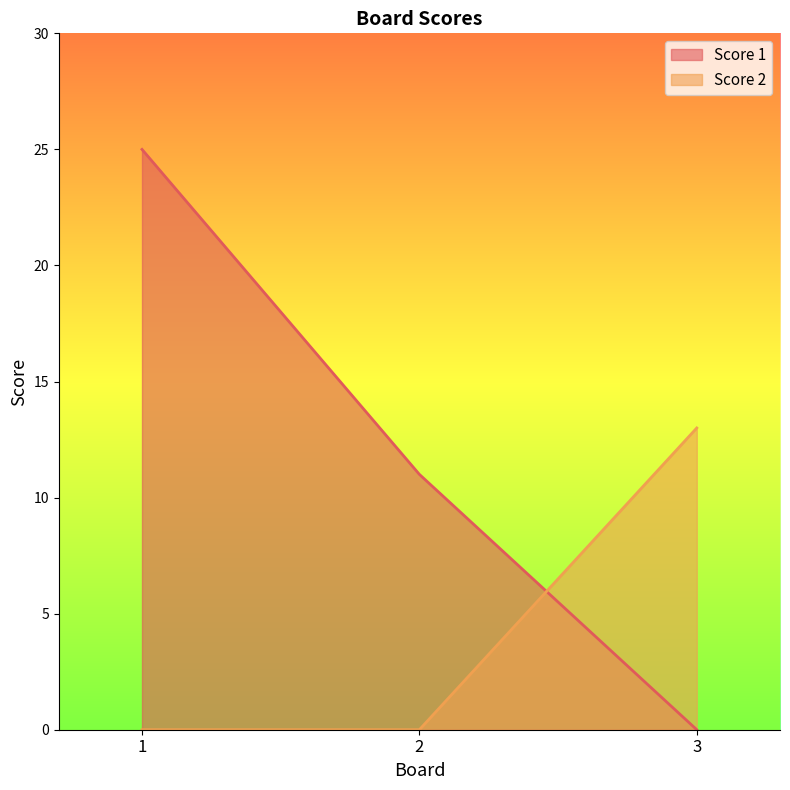

What is the difference between the highest and lowest values at 3?

13